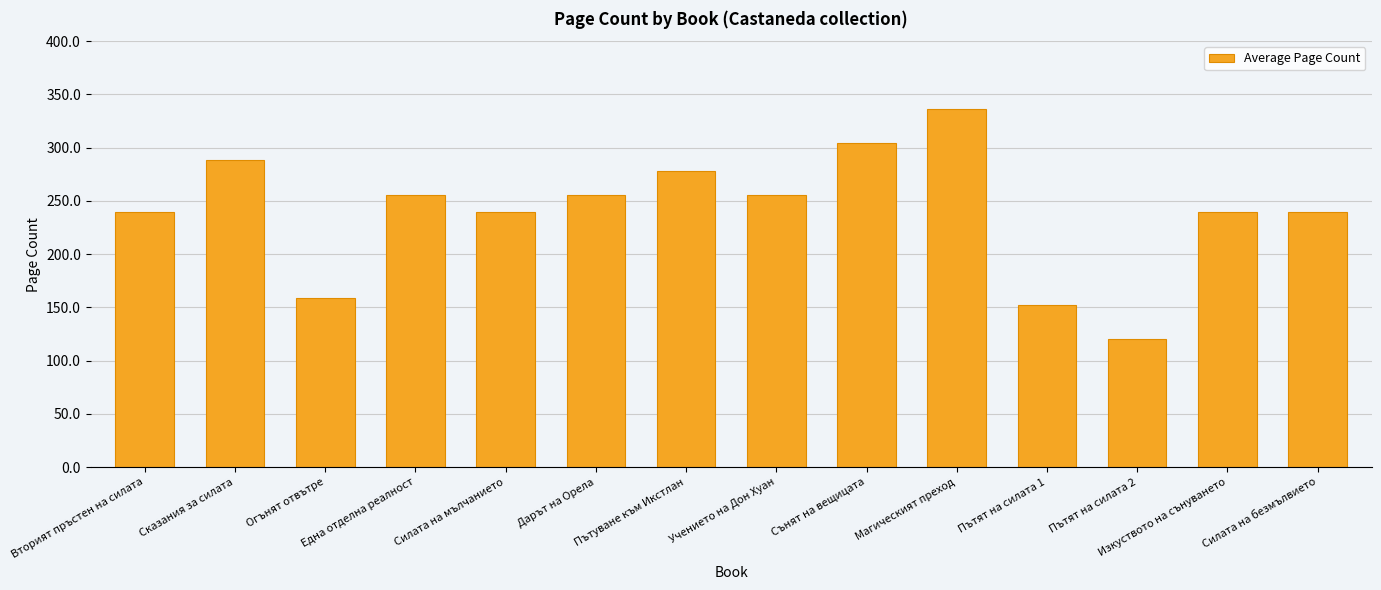

What is the ratio of the value at Вторият пръстен на силата to the value at Магическият преход?

0.7